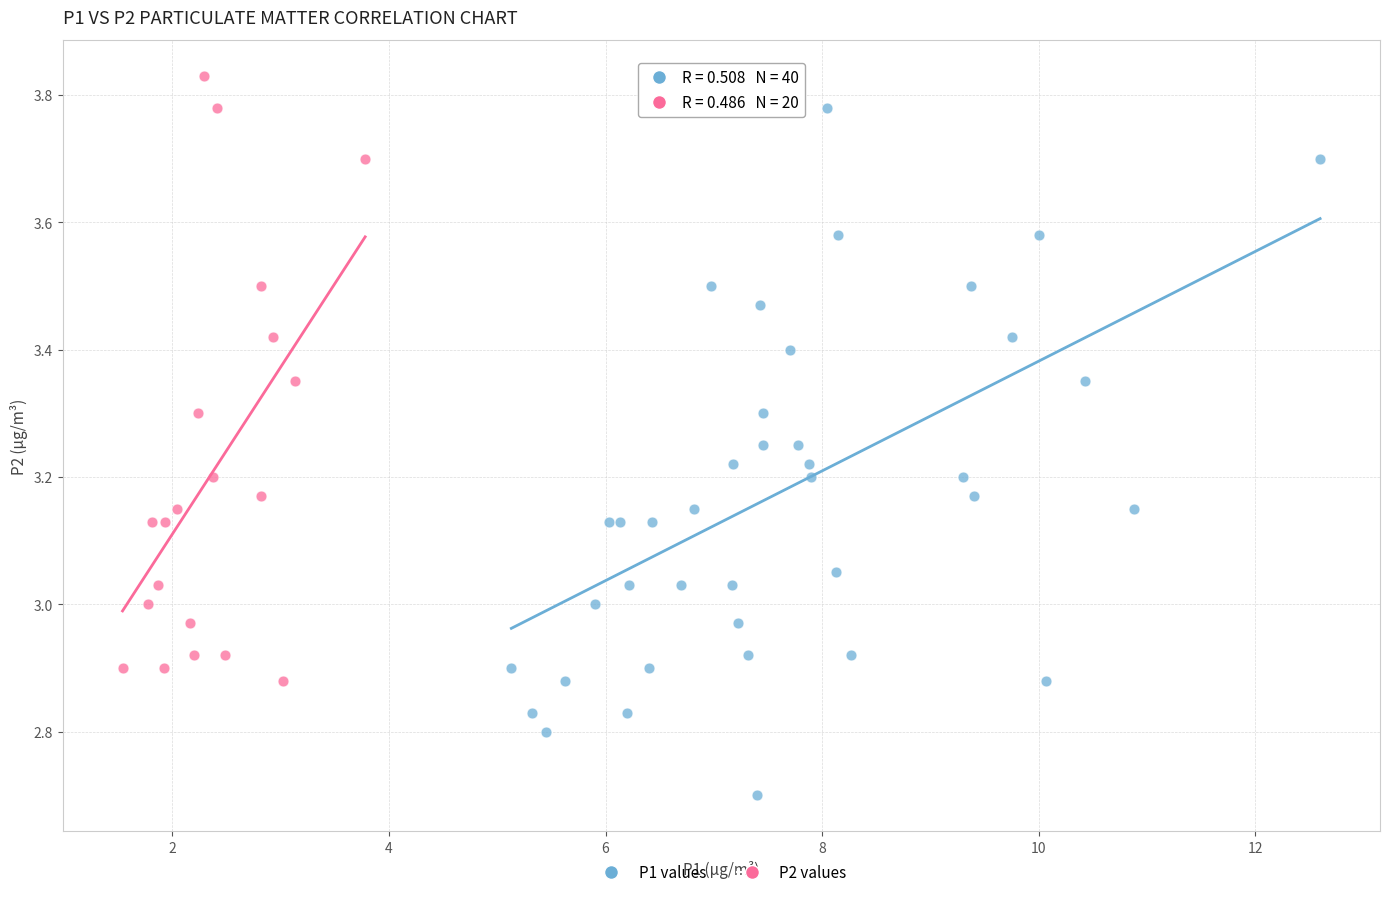

Which series has the largest Y range (max minus min)?

P1 values